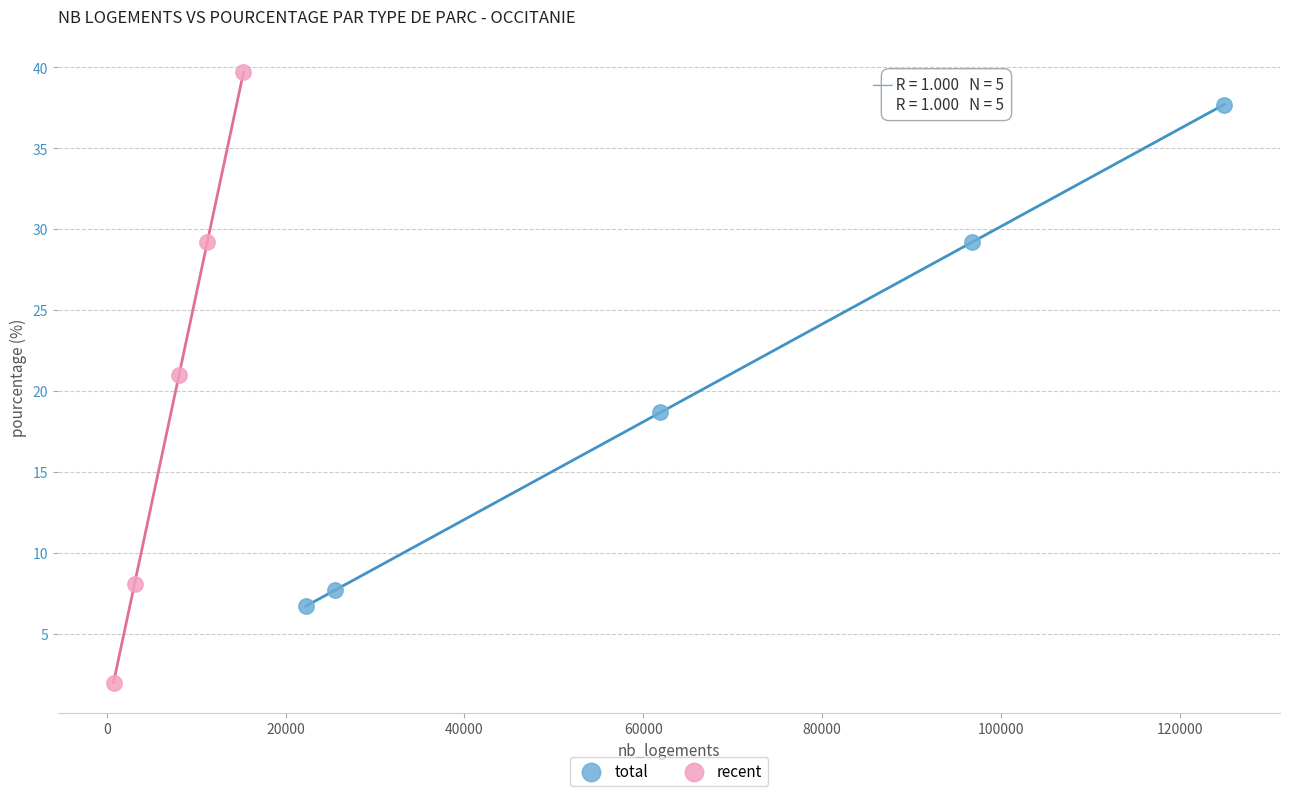

What are all the series names shown in the legend?

total, recent